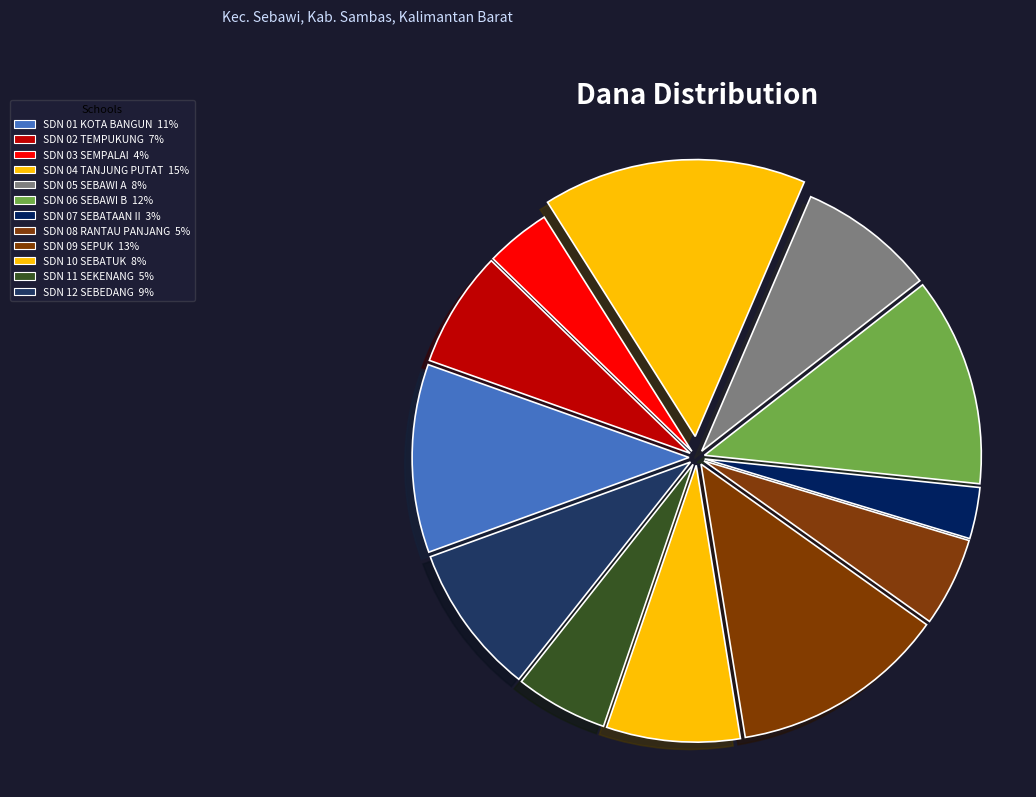

To the nearest percent, what is the difference between the SDN 11 SEKENANG and SDN 10 SEBATUK slice percentages?

2%